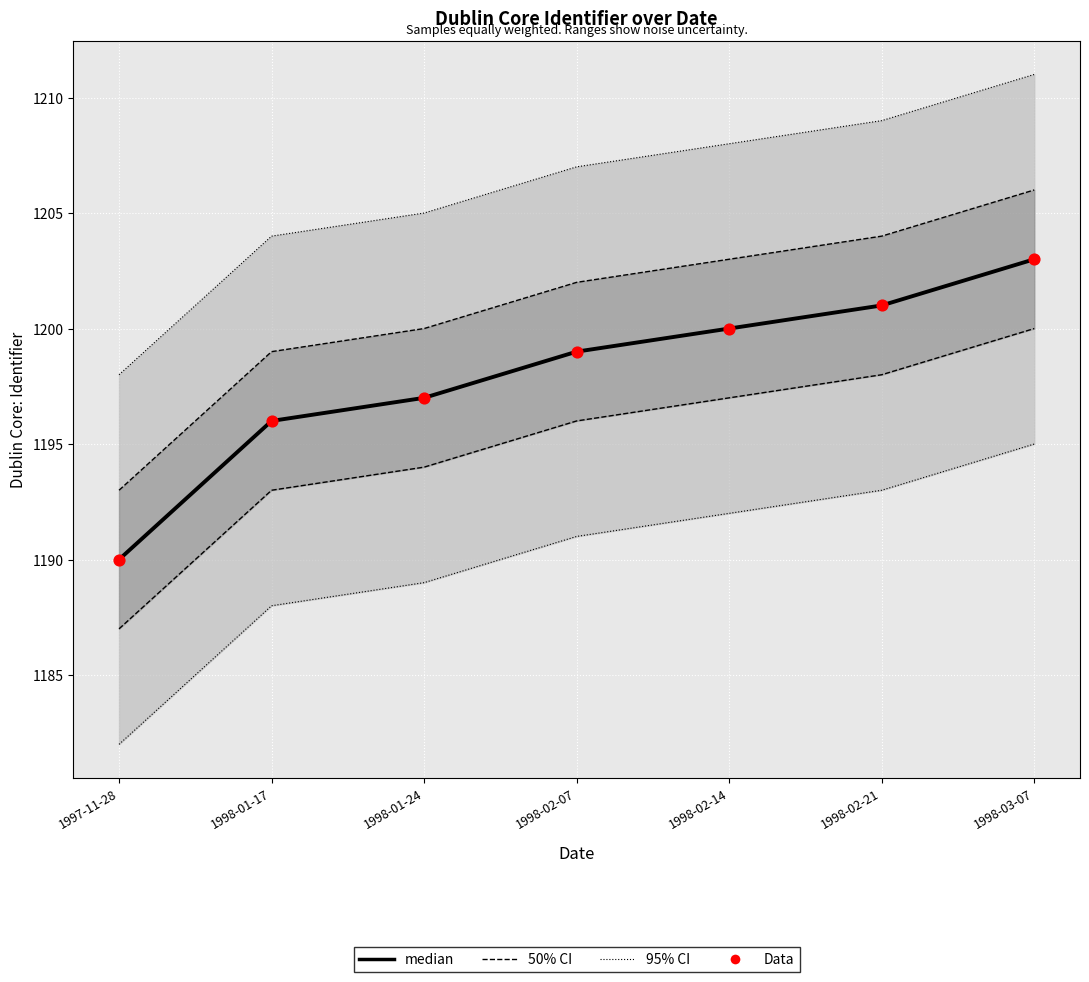

Which series reaches the maximum Y coordinate?

95% CI